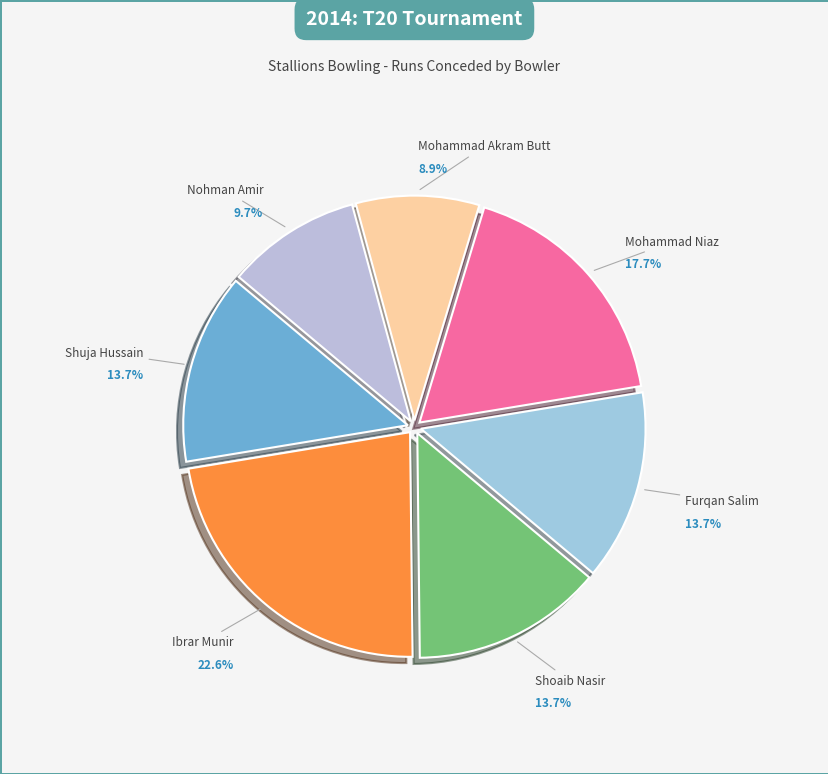

Do Shoaib Nasir and Mohammad Niaz together represent more than half of the pie?

No